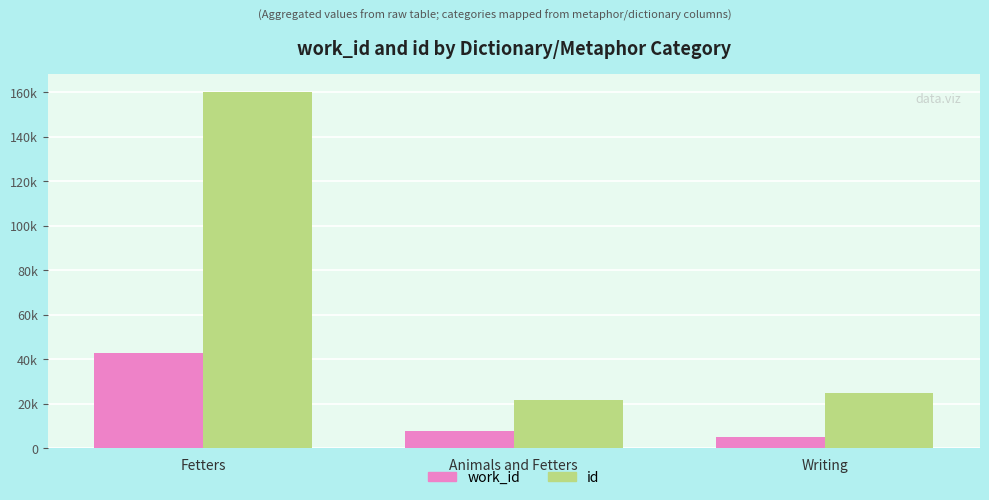

Is it true that id equals 7421 at Writing?

False